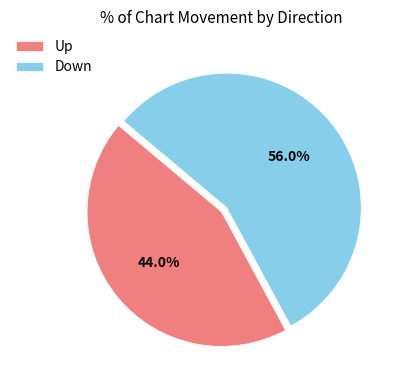

Which category has the smallest portion of the pie?

Up